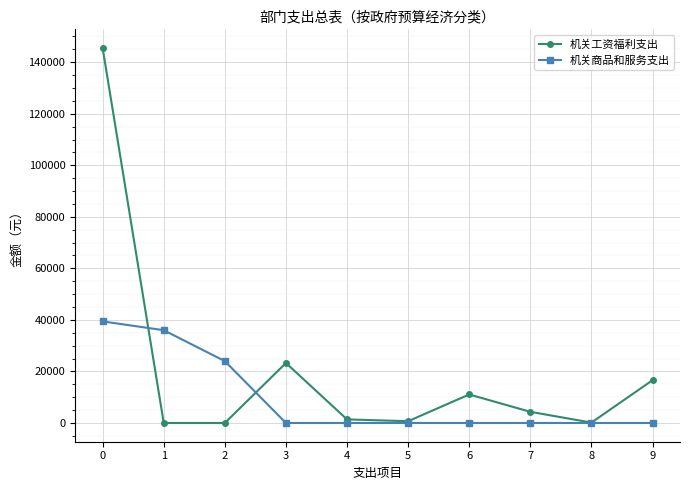

How many interior local peaks does the 机关工资福利支出 series have?

2